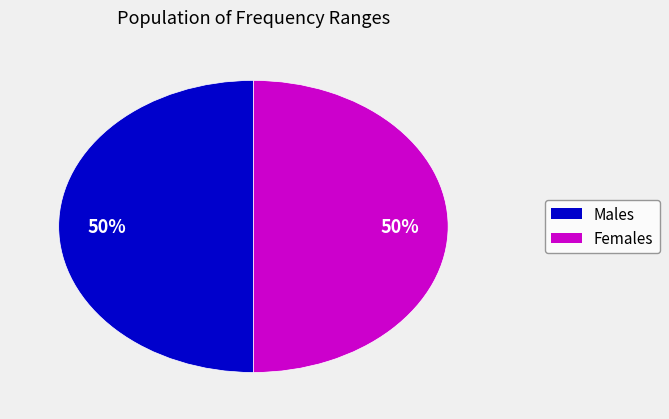

How many slices are in this pie chart?

2